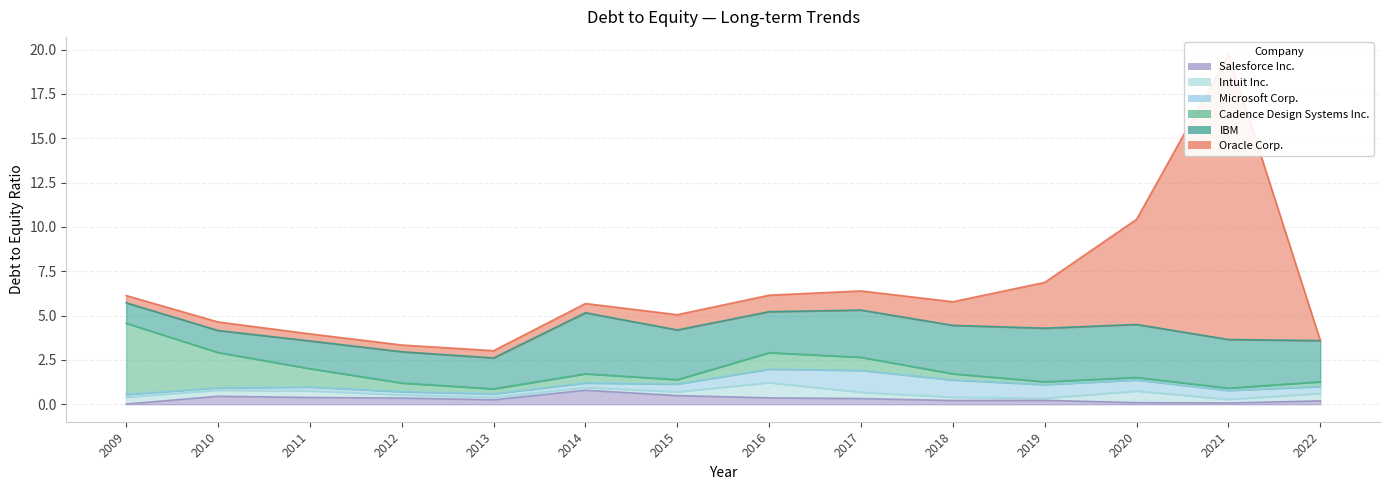

Read the Intuit Inc. value at 2010.

0.3